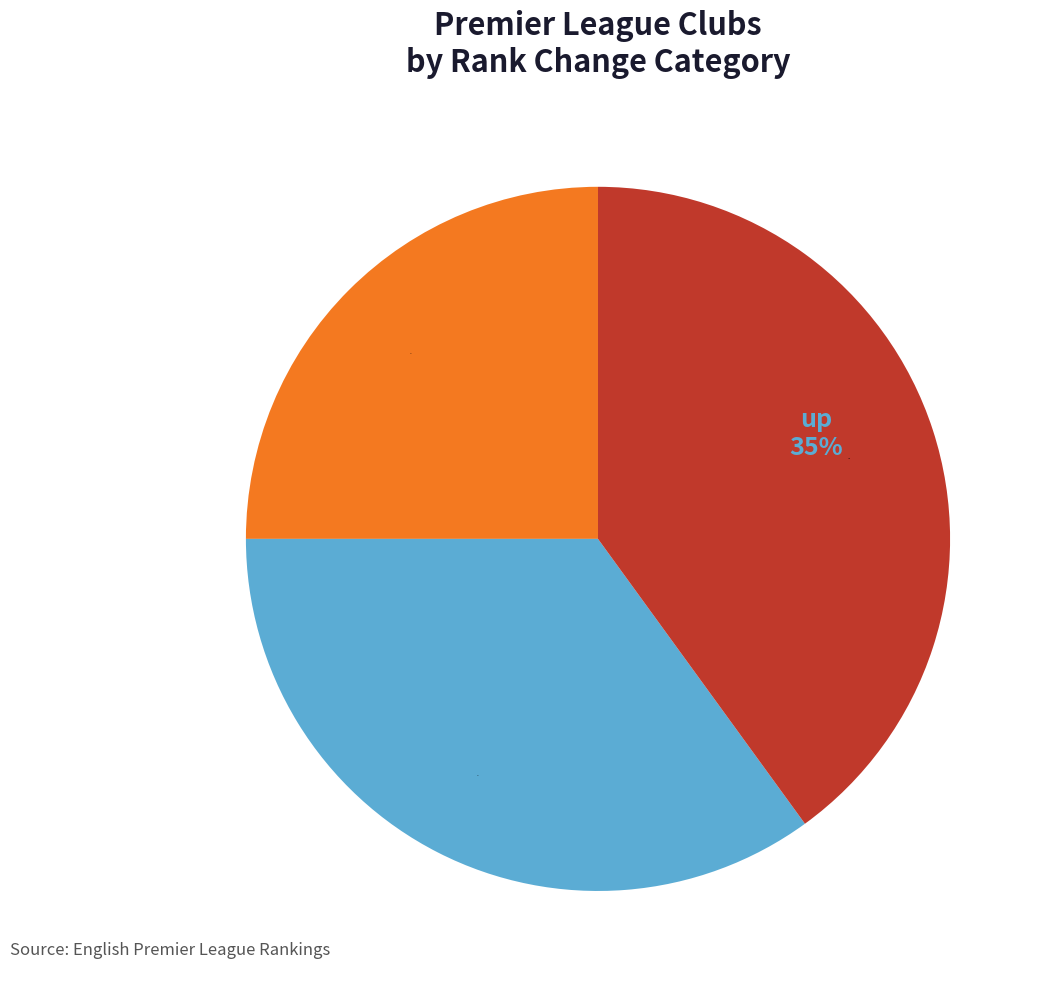

To the nearest percent, what is the combined percentage of up and down?

75%